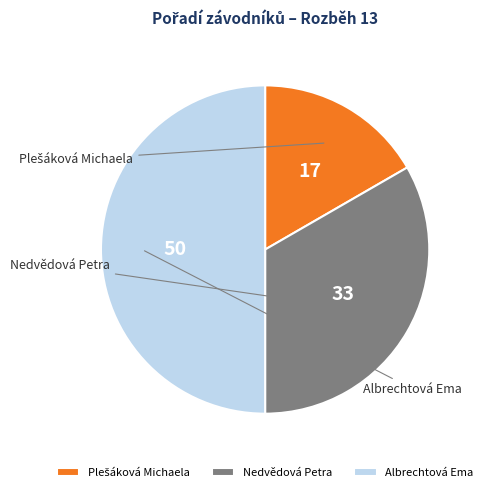

Is it true that Albrechtová Ema is 62% of the pie?

False